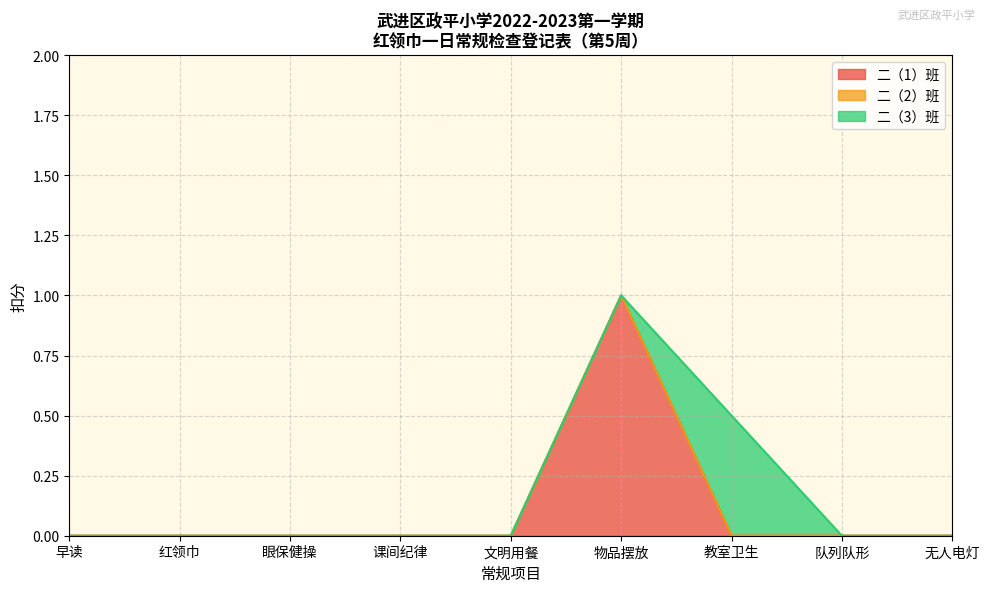

What is the label of the 3rd point from the right?

教室卫生